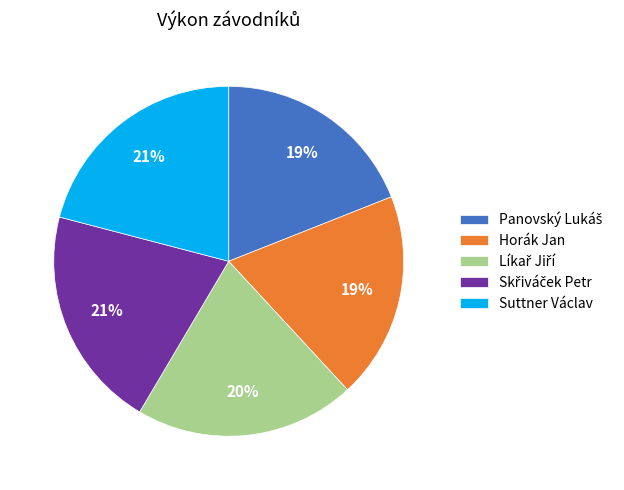

To the nearest percent, what percentage of the pie is Horák Jan?

19%